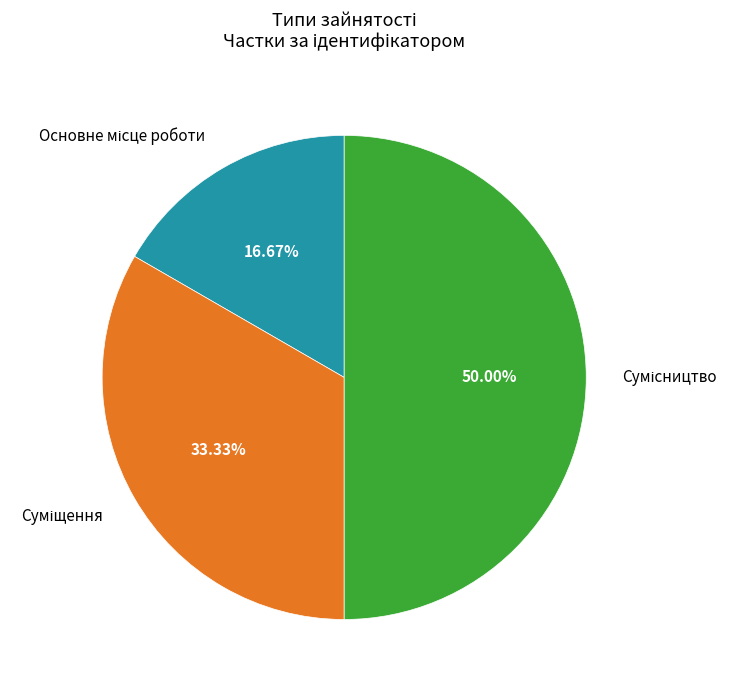

How many slices are in this pie chart?

3